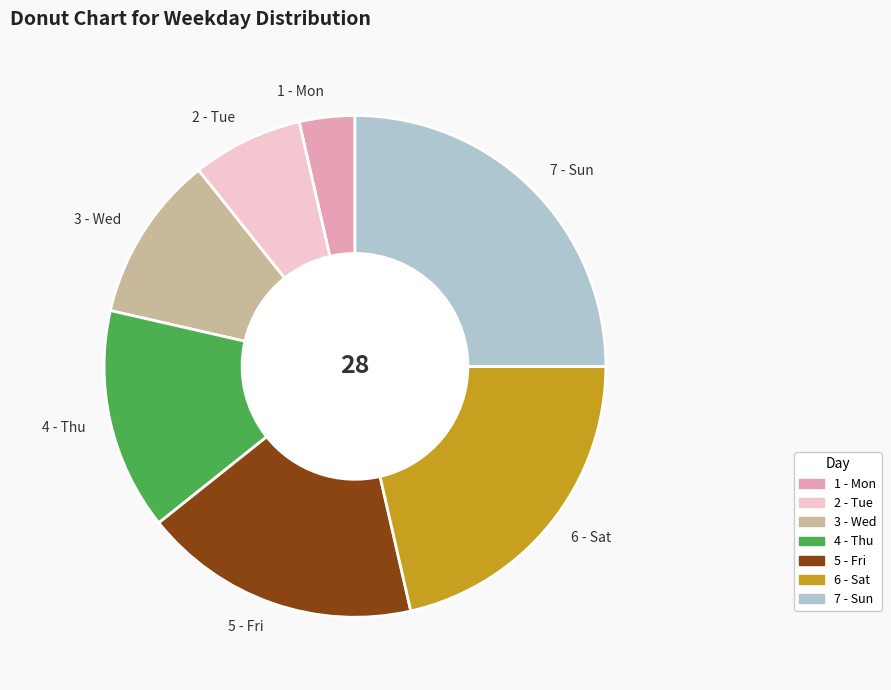

Rank the categories by value from lowest to highest.

1 - Mon, 2 - Tue, 3 - Wed, 4 - Thu, 5 - Fri, 6 - Sat, 7 - Sun